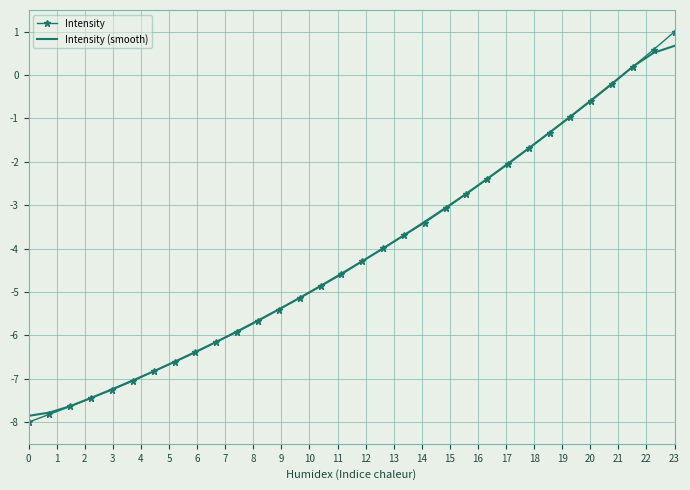

Rank the series by their maximum value, from lowest to highest.

Intensity (smooth), Intensity